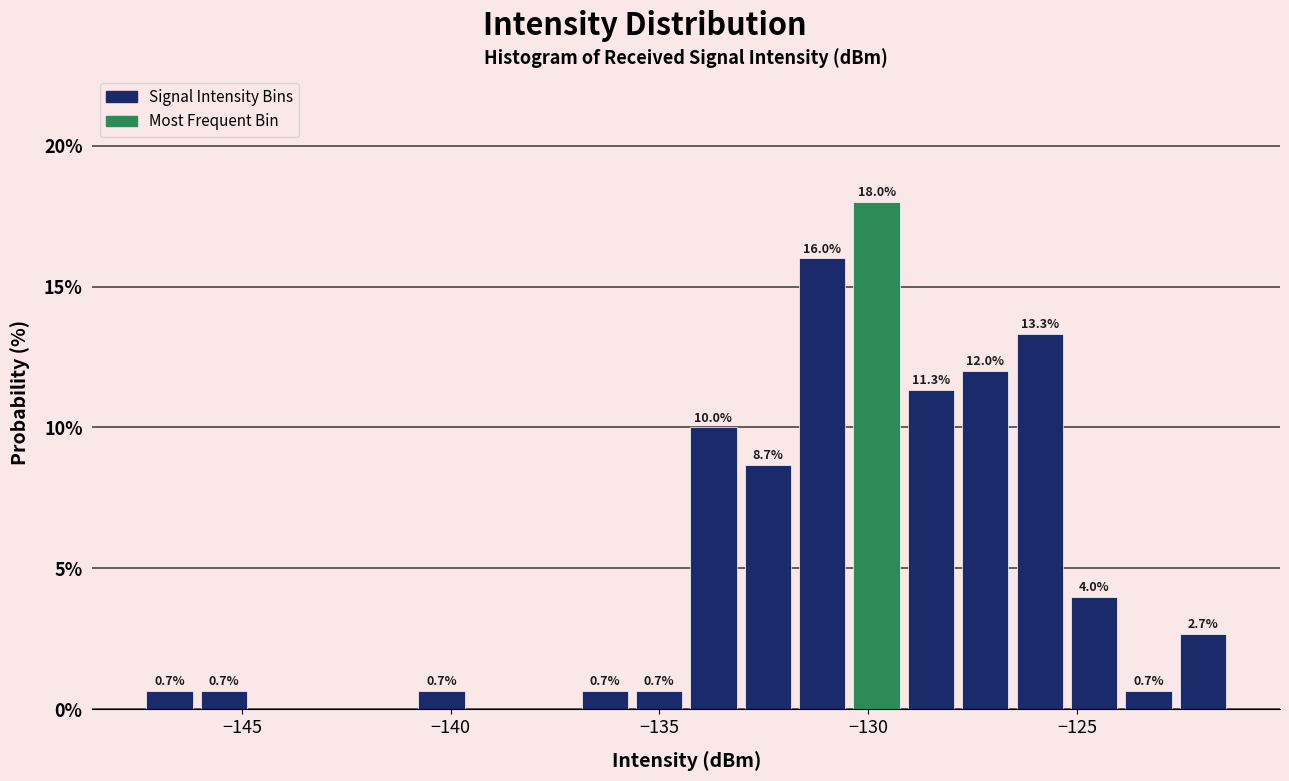

Read against the x-axis, roughly where is the centre of the tallest bar?

-130.0